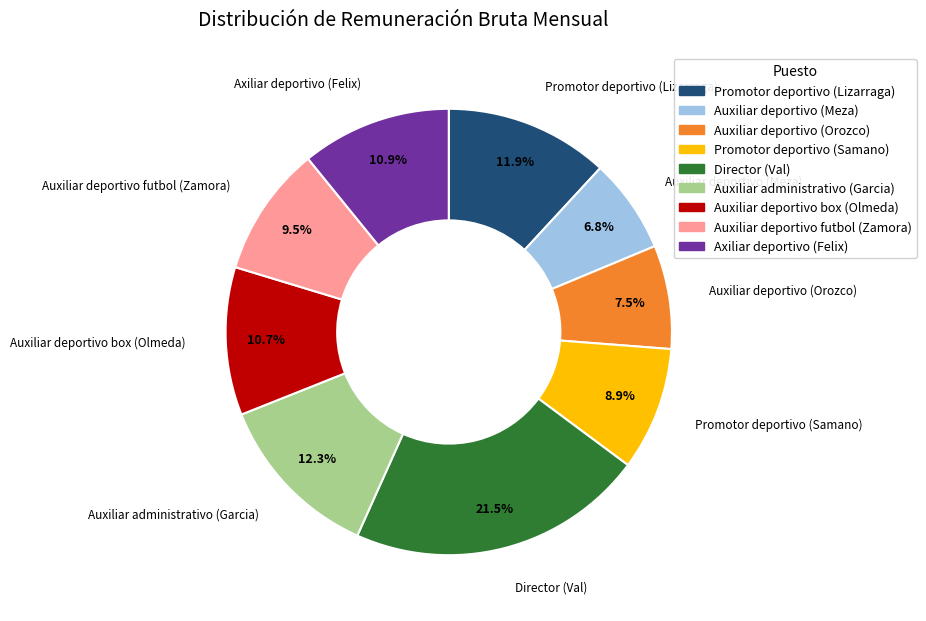

What percentage is NOT represented by Promotor deportivo (Samano)?

91.1%